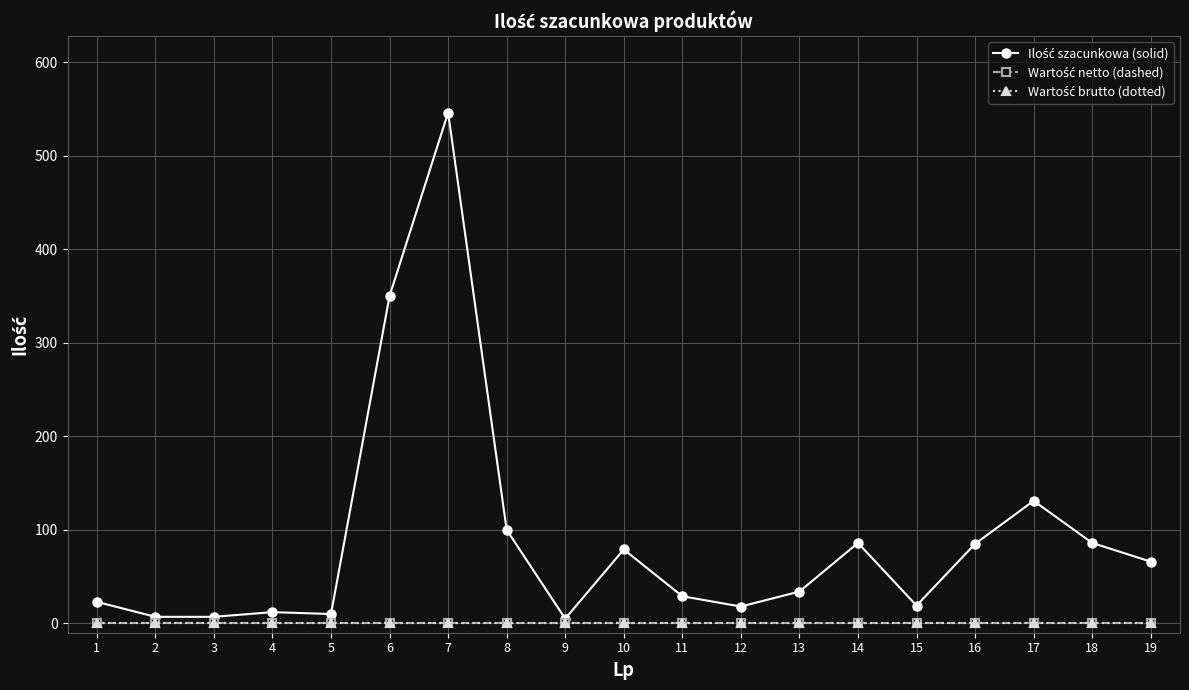

Is it true that Ilość szacunkowa (solid) equals 6 at 15?

False